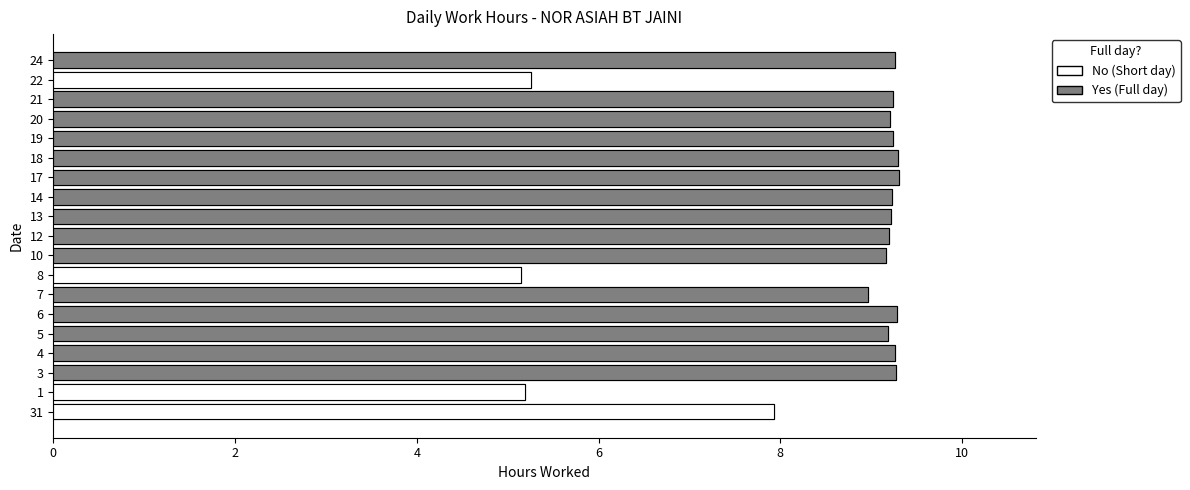

What is the label of the 13th bar from the left?

17